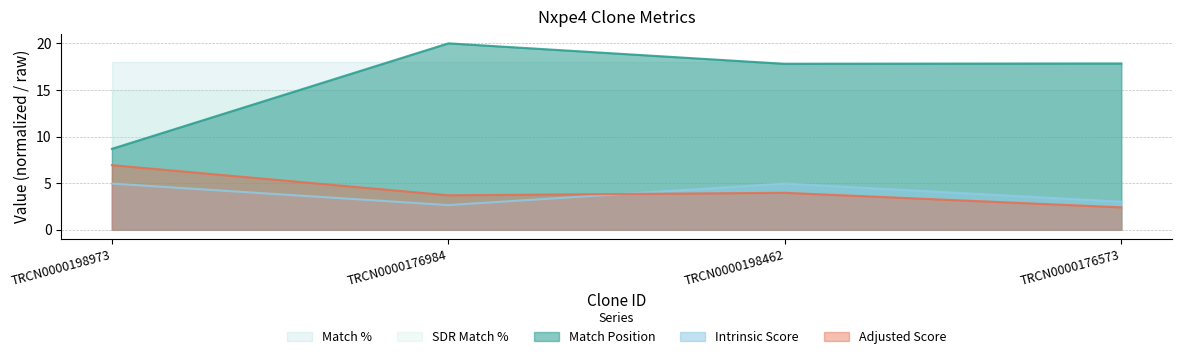

What is the approximate value of Intrinsic Score at TRCN0000198462?

5.0